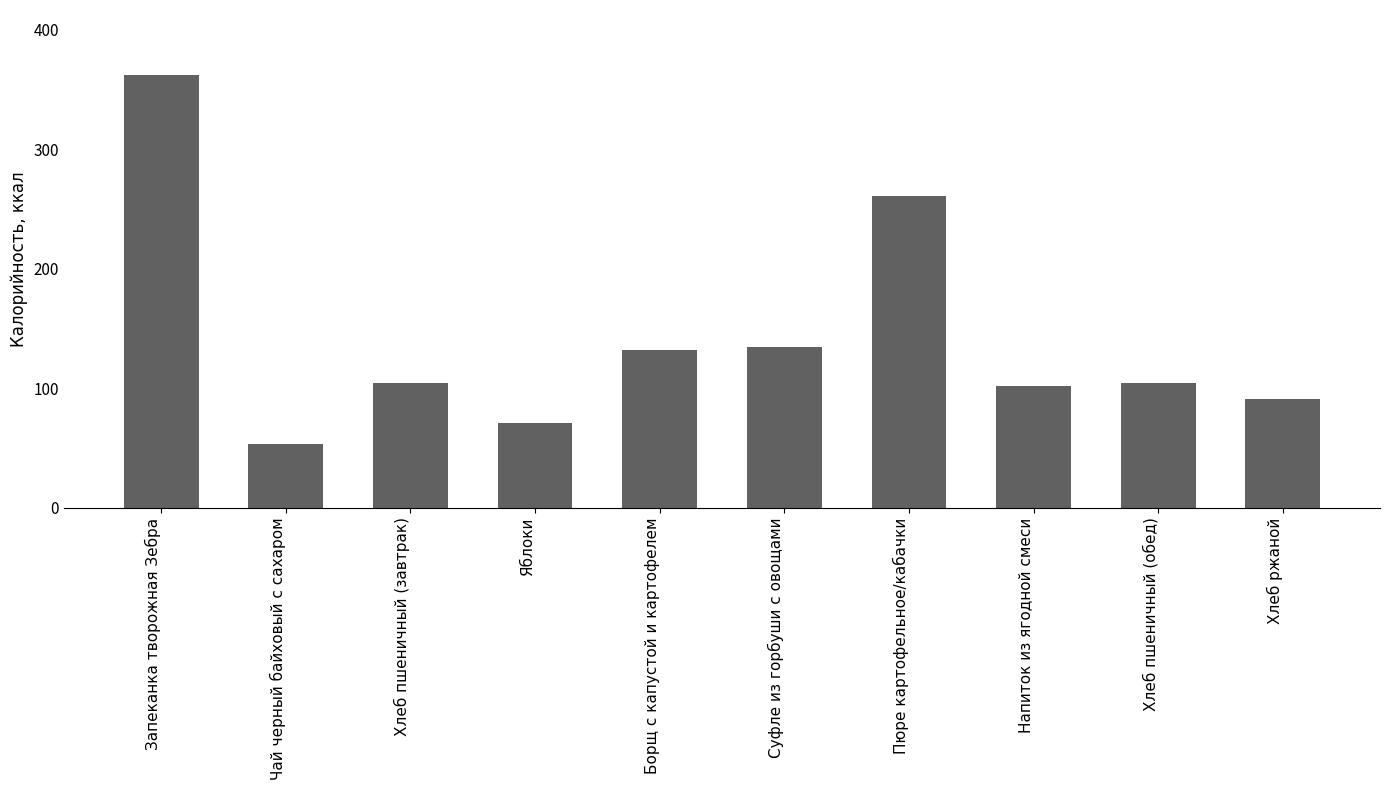

Where is the data nearest to the value 207?

Пюре картофельное/кабачки